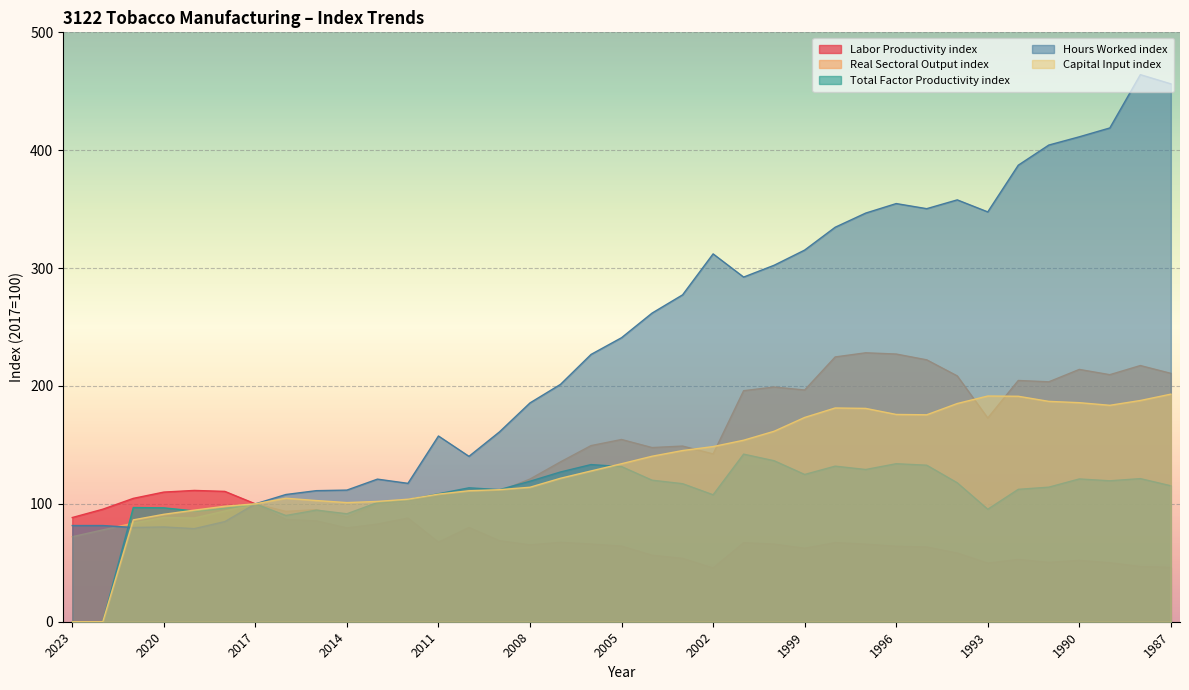

Reading left to right, list all the values displayed in this chart.

Labor Productivity index: 2023=88.4	2022=95.4	2021=104.7	2020=110.0	2019=111.4	2018=110.6	2017=100.0	2016=86.7	2015=85.5	2014=79.6	2013=82.8	2012=87.9	2011=67.5	2010=79.9	2009=68.7	2008=65.2	2007=67.3	2006=65.9	2005=64.2	2004=56.4	2003=53.7	2002=45.6	2001=67.0	2000=65.8	1999=62.4	1998=67.1	1997=65.8	1996=64.0	1995=63.4	1994=58.3	1993=49.7	1992=52.8	1991=50.3	1990=52.0	1989=50.0	1988=46.8	1987=46.2
Real Sectoral Output index: 2023=72.1	2022=77.9	2021=83.7	2020=88.4	2019=88.0	2018=93.9	2017=100.0	2016=93.6	2015=95.1	2014=88.9	2013=100.2	2012=103.2	2011=106.3	2010=112.1	2009=110.6	2008=121.0	2007=135.6	2006=149.4	2005=154.6	2004=147.7	2003=149.0	2002=142.3	2001=196.0	2000=199.1	1999=196.6	1998=224.6	1997=228.1	1996=227.1	1995=222.2	1994=208.6	1993=172.8	1992=204.7	1991=203.5	1990=214.0	1989=209.6	1988=217.3	1987=210.7
Total Factor Productivity index: 2023=0.0	2022=0.0	2021=96.9	2020=96.6	2019=94.0	2018=96.3	2017=100.0	2016=90.1	2015=94.7	2014=91.6	2013=101.1	2012=103.5	2011=108.6	2010=113.6	2009=112.1	2008=119.2	2007=127.0	2006=133.3	2005=131.6	2004=120.1	2003=117.1	2002=107.7	2001=142.2	2000=136.6	1999=124.9	1998=132.0	1997=129.1	1996=134.0	1995=132.8	1994=117.9	1993=95.4	1992=112.3	1991=114.2	1990=121.1	1989=119.6	1988=121.4	1987=115.3
Hours Worked index: 2023=81.6	2022=81.6	2021=79.9	2020=80.4	2019=79.0	2018=84.9	2017=100.0	2016=107.9	2015=111.2	2014=111.7	2013=121.0	2012=117.4	2011=157.6	2010=140.3	2009=161.1	2008=185.6	2007=201.4	2006=226.8	2005=240.9	2004=261.8	2003=277.3	2002=312.1	2001=292.4	2000=302.4	1999=315.3	1998=334.7	1997=346.7	1996=354.7	1995=350.4	1994=357.9	1993=347.7	1992=387.3	1991=404.4	1990=411.4	1989=418.9	1988=464.1	1987=456.3
Capital Input index: 2023=0.0	2022=0.0	2021=86.4	2020=91.1	2019=94.7	2018=98.0	2017=100.0	2016=104.8	2015=102.8	2014=101.1	2013=102.1	2012=103.9	2011=108.2	2010=111.1	2009=112.0	2008=114.1	2007=121.7	2006=127.9	2005=134.0	2004=140.4	2003=145.2	2002=148.6	2001=154.0	2000=161.6	1999=173.3	1998=181.3	1997=181.0	1996=175.8	1995=175.6	1994=185.1	1993=191.5	1992=191.3	1991=186.9	1990=185.8	1989=183.6	1988=187.7	1987=193.1